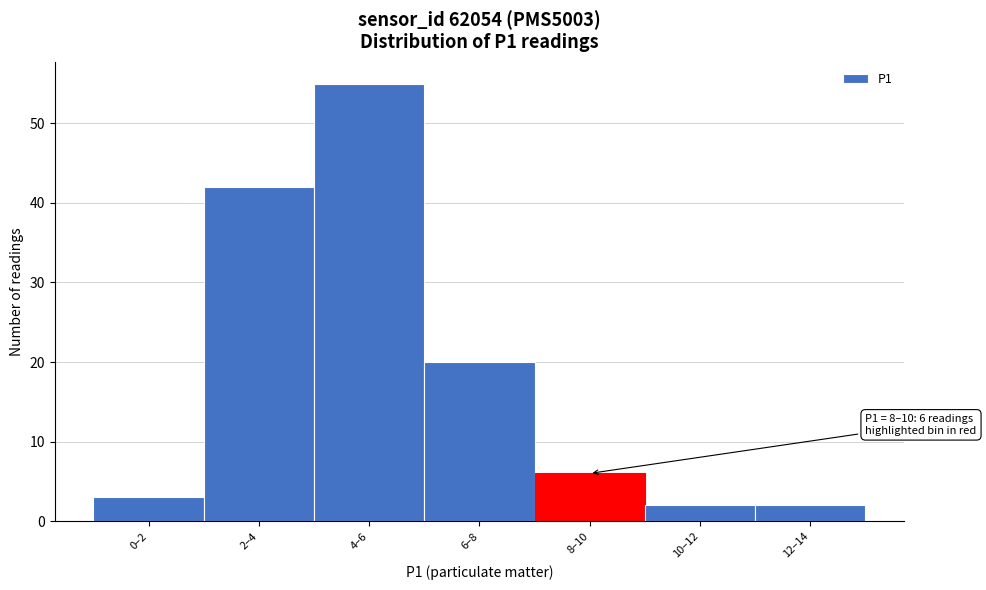

Reading left to right, transcribe all the data shown in this chart.

0–2=3	2–4=42	4–6=55	6–8=20	8–10=6	10–12=2	12–14=2